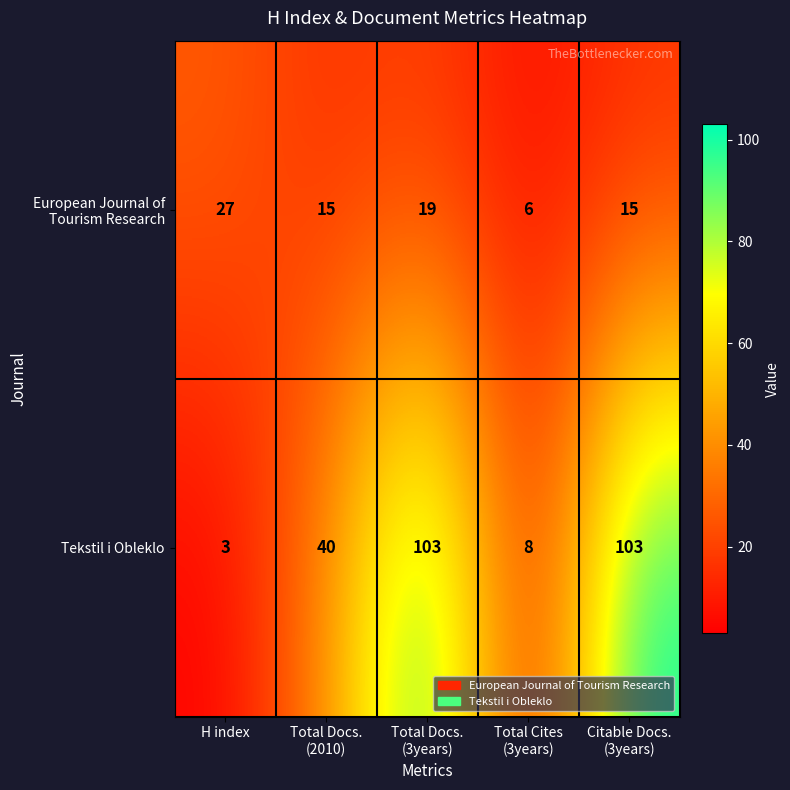

What is the total value across all series at H index?

30